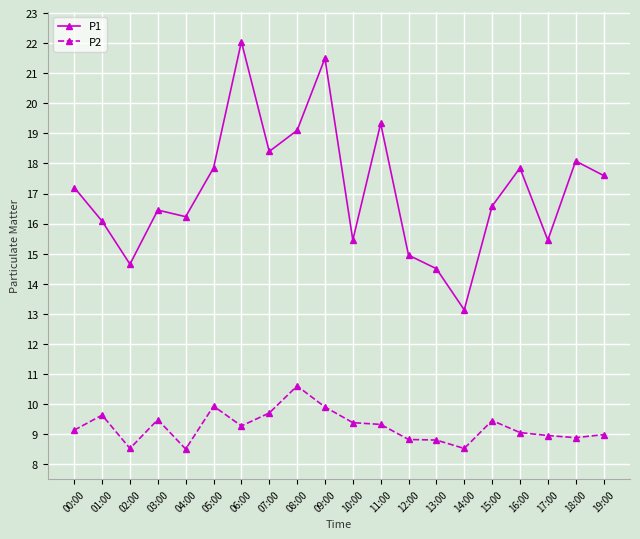

What is the spread (max minus min) of values at 13:00?

5.7